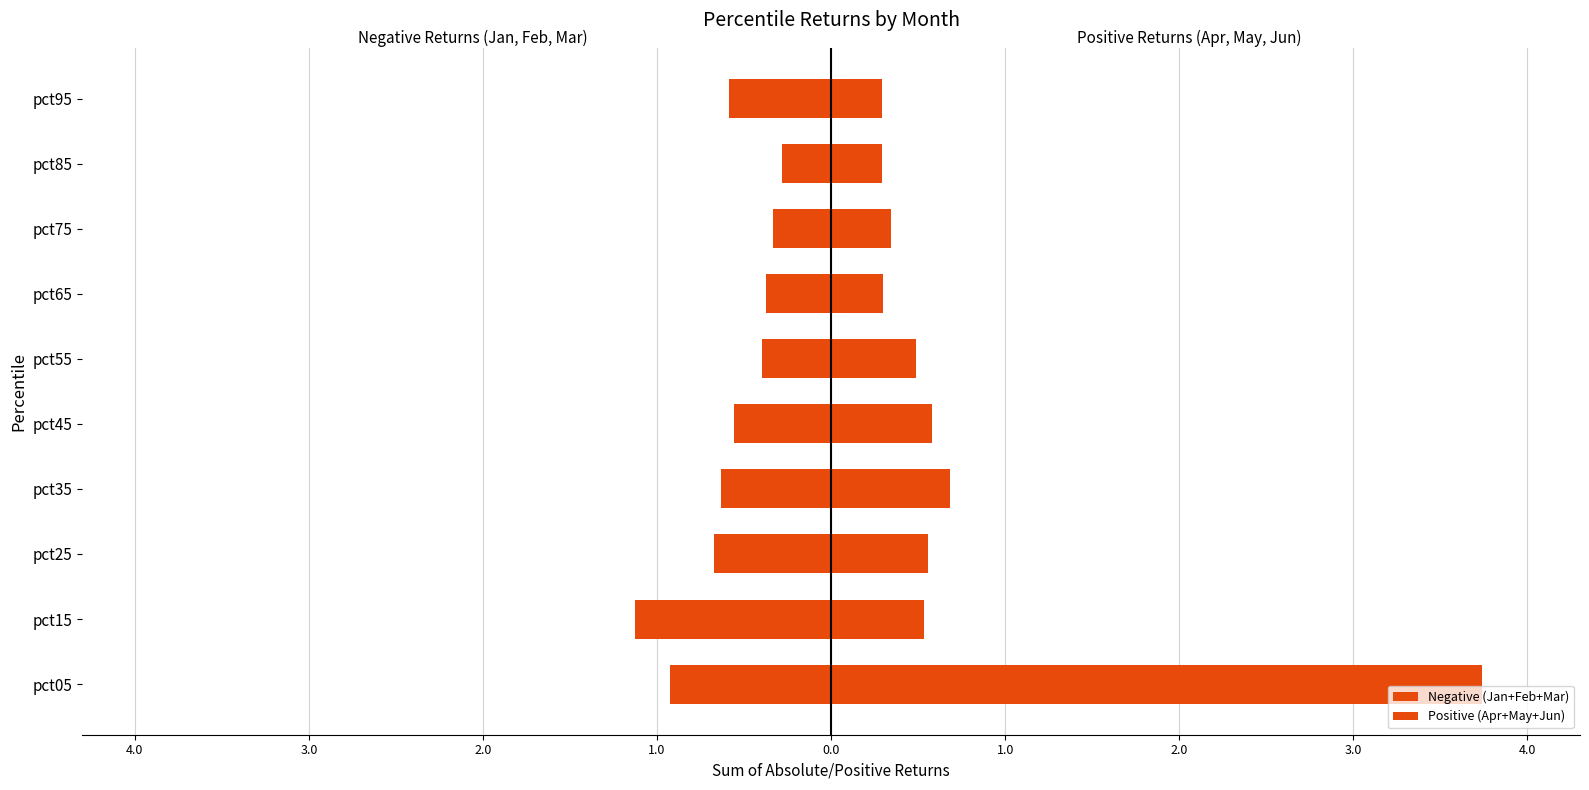

At how many categories does at least one series exceed 2?

1